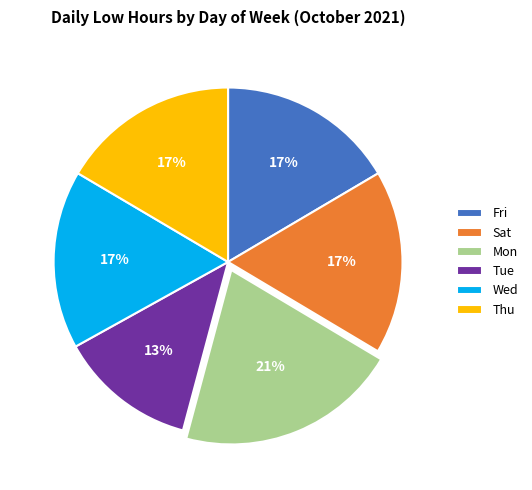

To the nearest percent, what portion does Wed represent?

17%